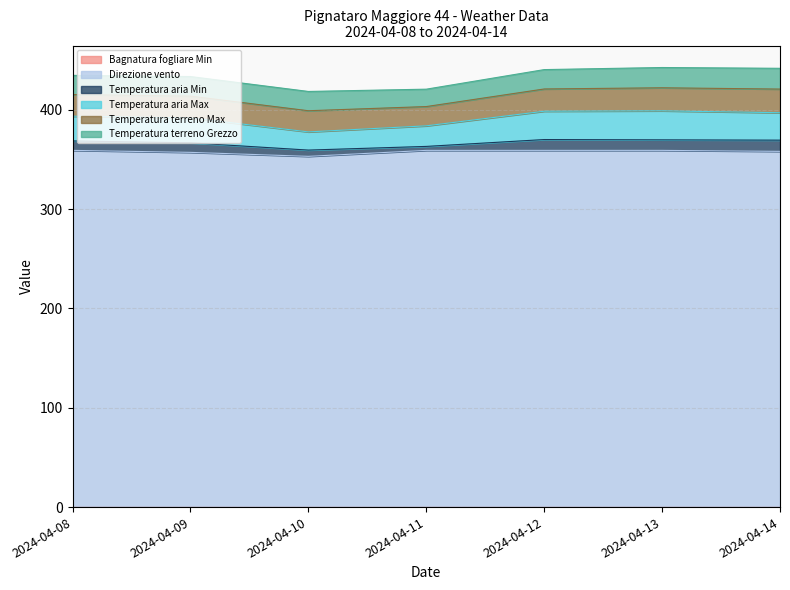

Is the value of Temperatura terreno Max at 2024-04-14 greater than the value of Bagnatura fogliare Min at 2024-04-11?

Yes